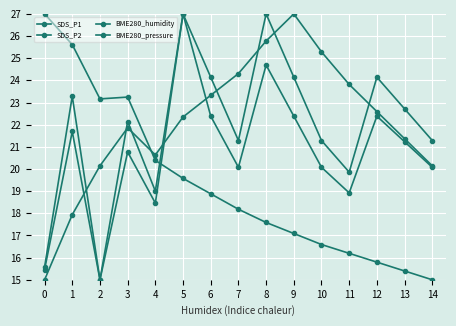

Is it true that BME280_pressure equals 25.7 at 13?

False